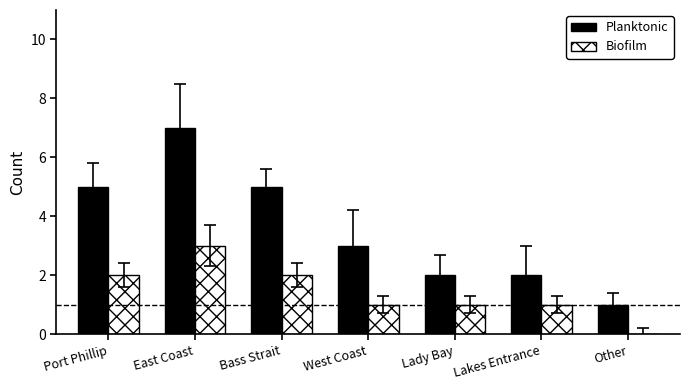

Reading left to right, extract all data points from this chart.

Planktonic: Port Phillip=5	East Coast=7	Bass Strait=5	West Coast=3	Lady Bay=2	Lakes Entrance=2	Other=1
Biofilm: Port Phillip=2	East Coast=3	Bass Strait=2	West Coast=1	Lady Bay=1	Lakes Entrance=1	Other=0